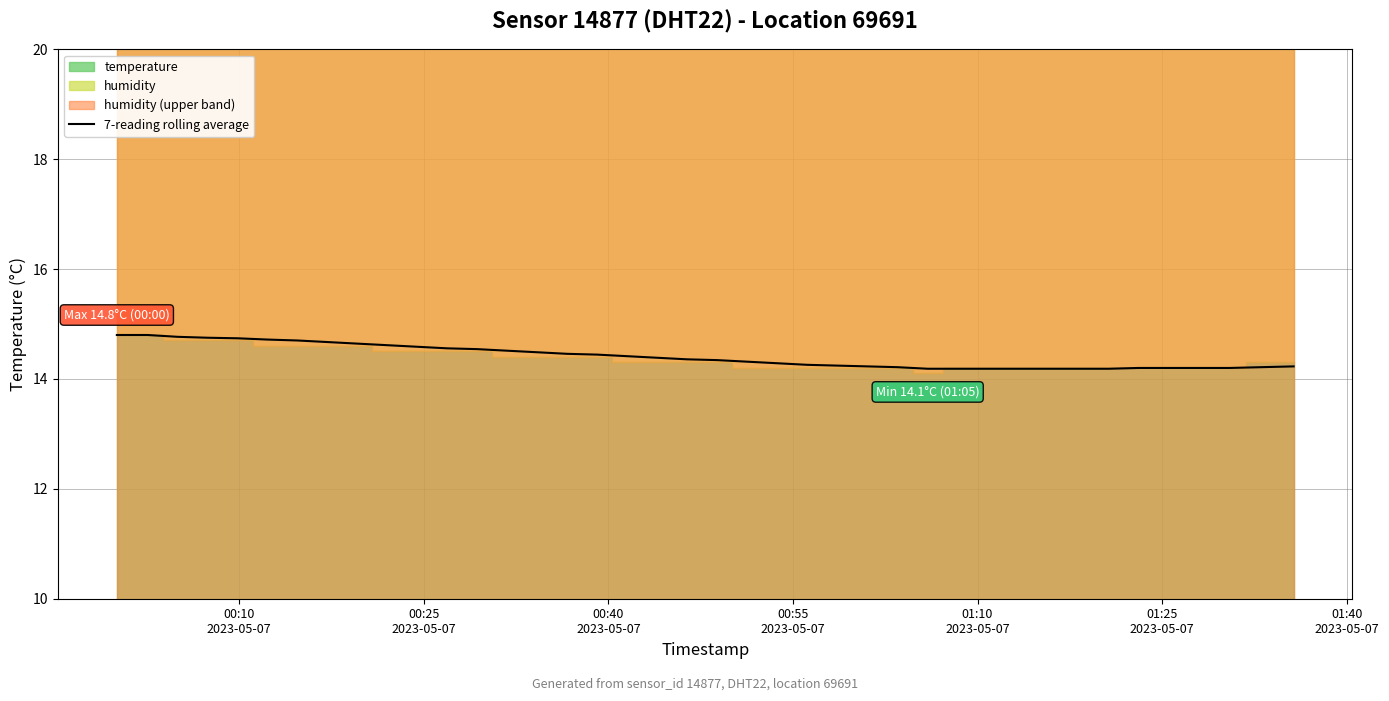

Reading left to right, transcribe all the data shown in this chart.

14.8	14.8	14.8	14.8	14.7	14.7	14.7	14.7	14.6	14.6	14.6	14.6	14.5	14.5	14.5	14.5	14.4	14.4	14.4	14.4	14.3	14.3	14.3	14.3	14.2	14.2	14.2	14.2	14.2	14.2	14.2	14.2	14.2	14.2	14.2	14.2	14.2	14.2	14.2	14.2